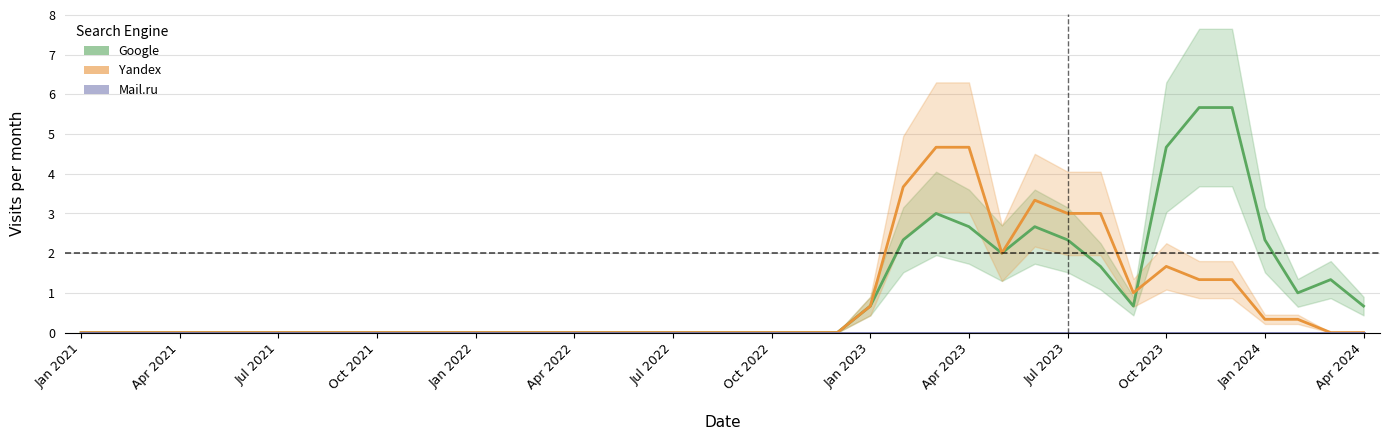

True or false: Google and Yandex intersect in this chart.

True